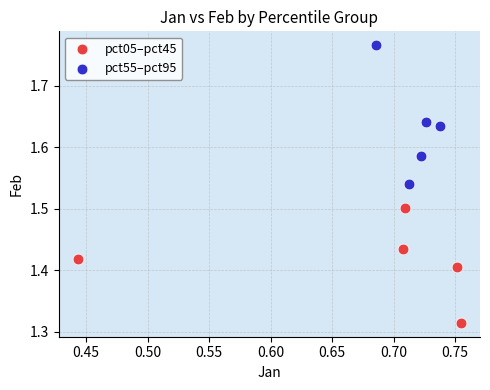

What are all the series names shown in the legend?

pct05–pct45, pct55–pct95